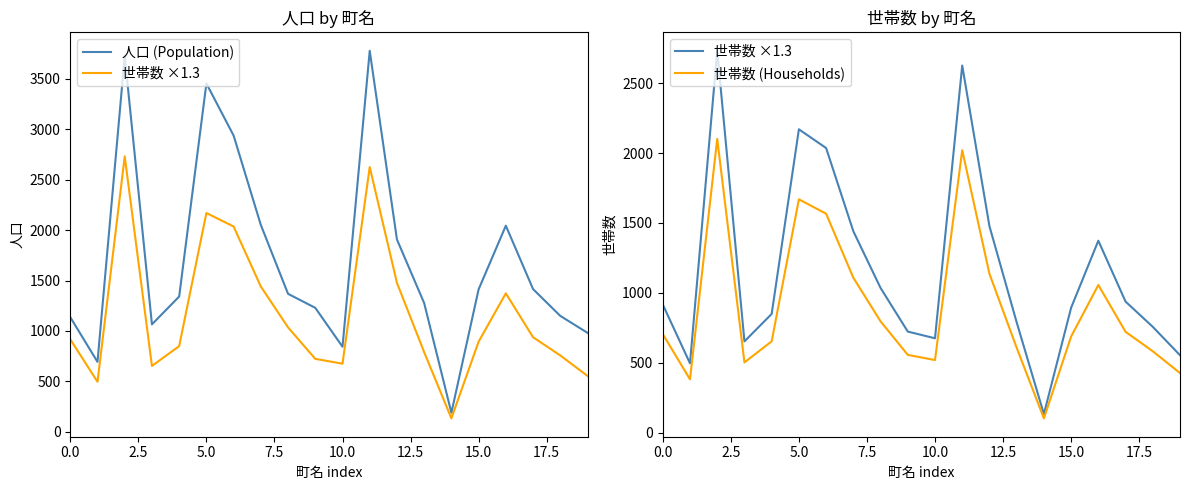

How many data points in 人口 (Population) are above 1368?

9